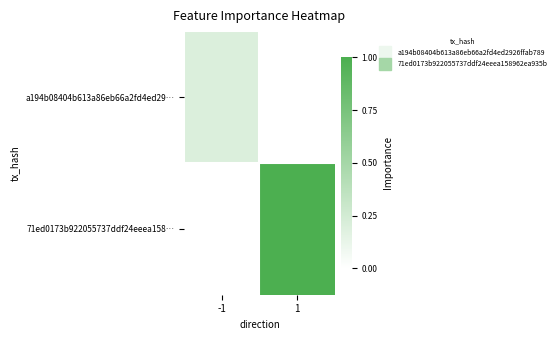

Which label corresponds to the smallest value in the chart?

1